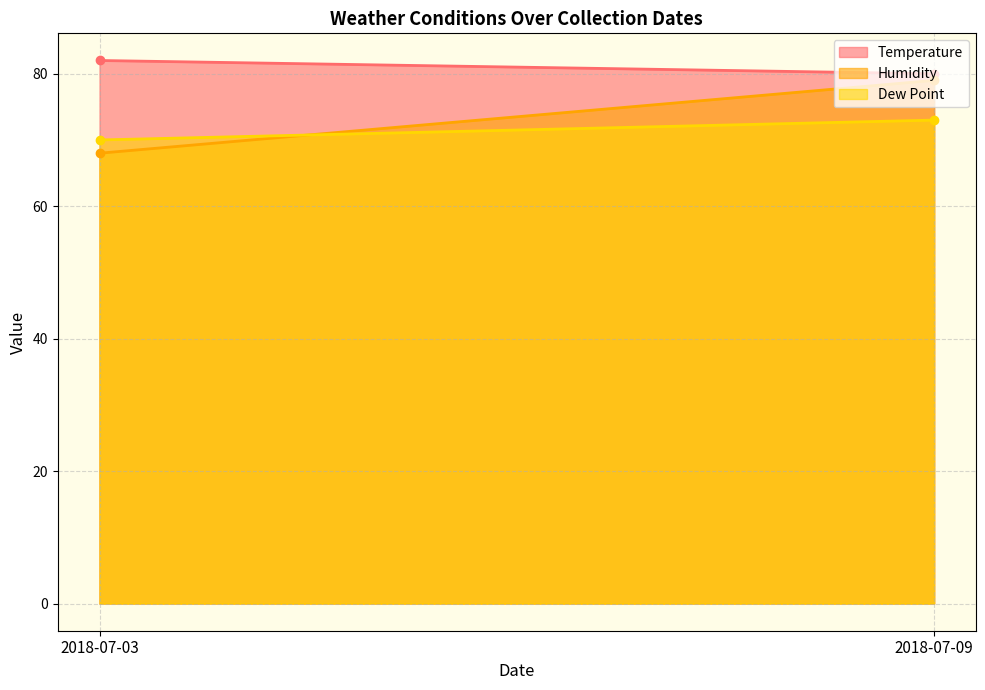

Reading left to right, list all the values displayed in this chart.

Temperature: 82	80
Humidity: 68	79
Dew Point: 70	73